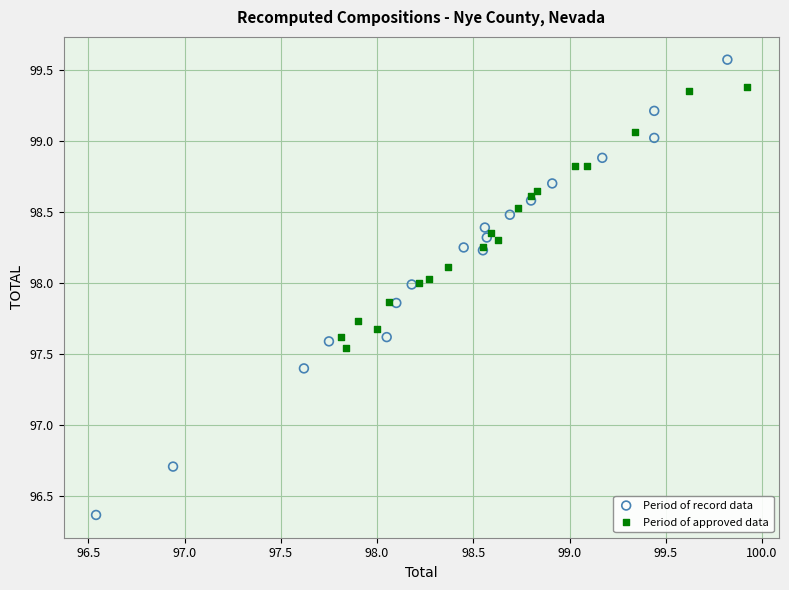

Which series contains the lowest Y value?

Period of record data